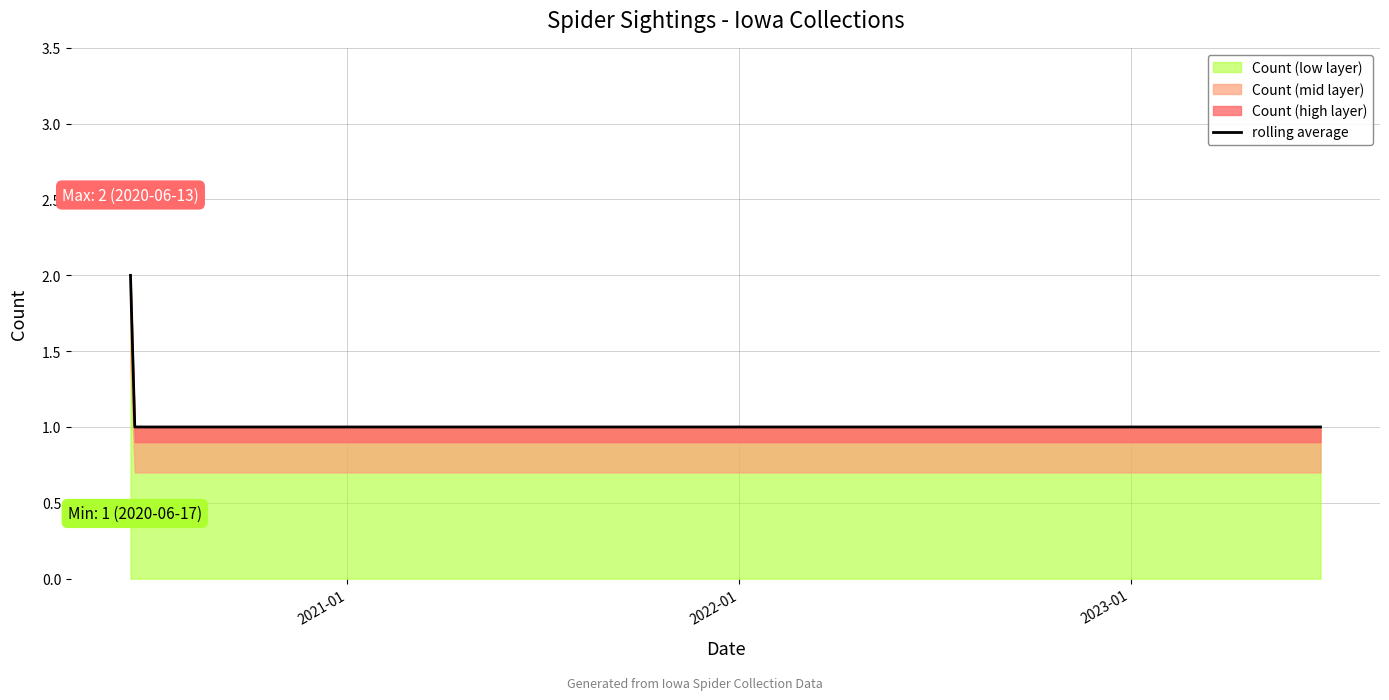

Reading left to right, extract all data points from this chart.

2	1	1